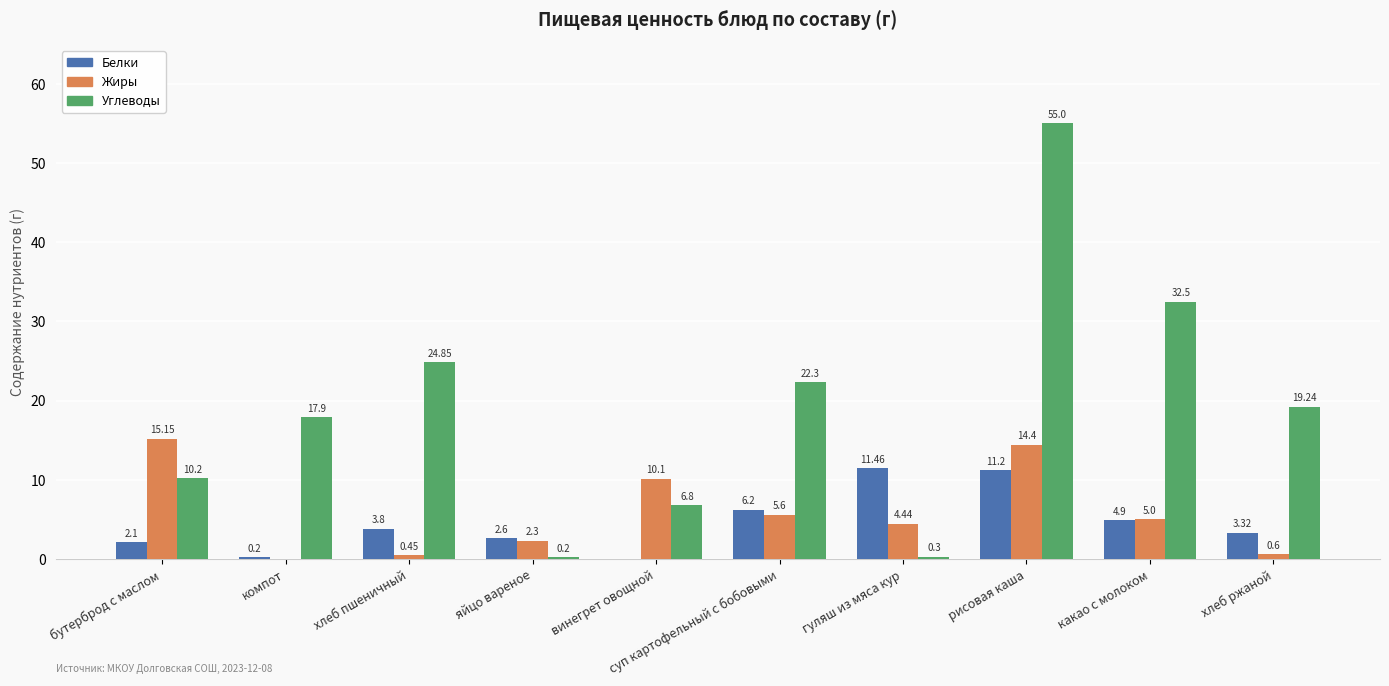

At which category is the sum across all series the highest?

рисовая каша